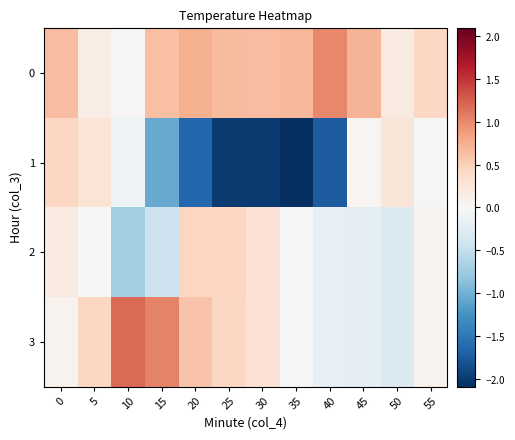

List the series in order of their peak value, highest first.

3, 0, 2, 1